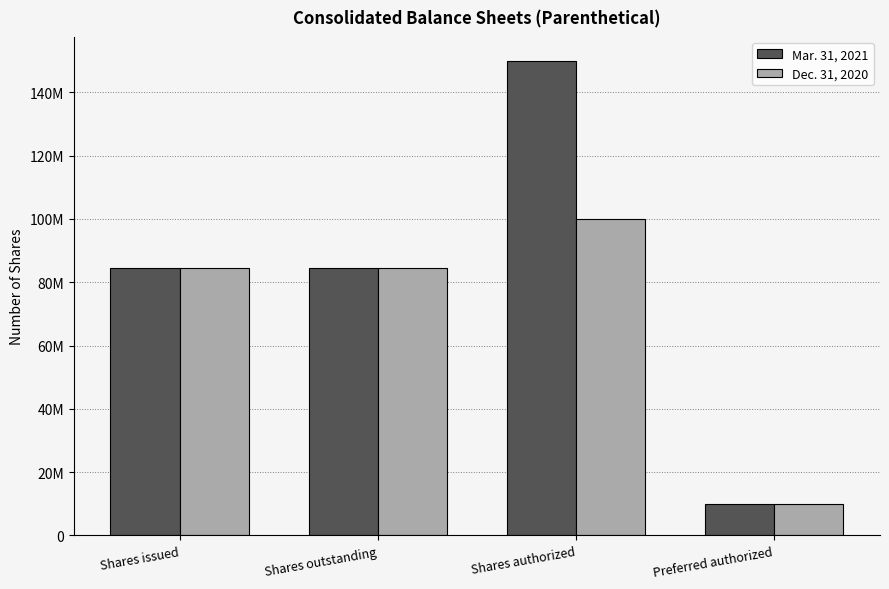

Does the chart contain stacked bars?

No